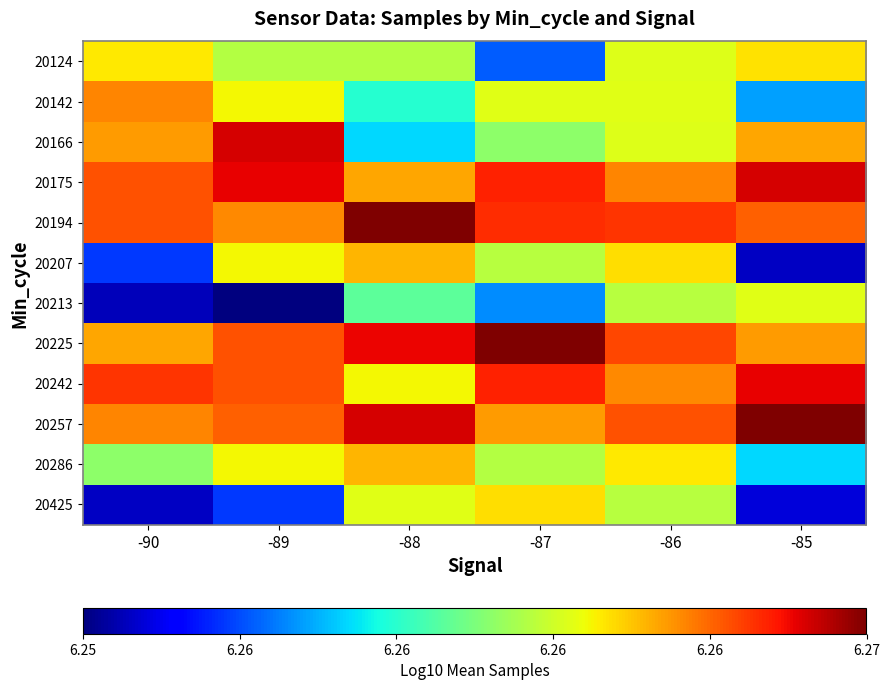

At -87, list the series in order from largest to smallest.

20225, 20175, 20242, 20194, 20257, 20425, 20142, 20207, 20286, 20166, 20213, 20124